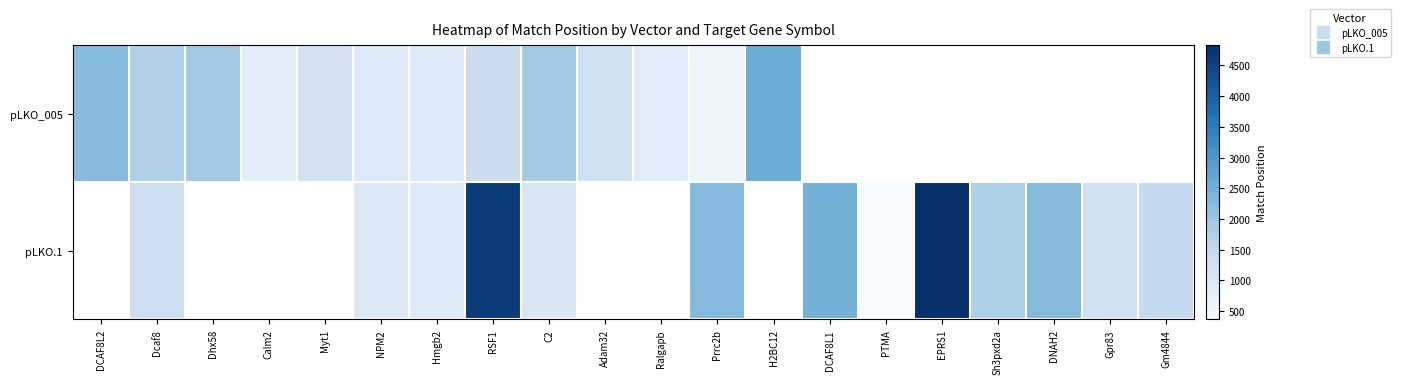

Which has a higher value, Calm2 or Hmgb2?

Hmgb2